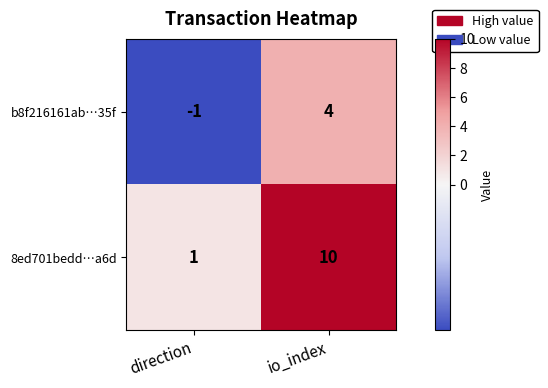

True or false: b8f216161ab…35f has a value of -1 at direction.

True